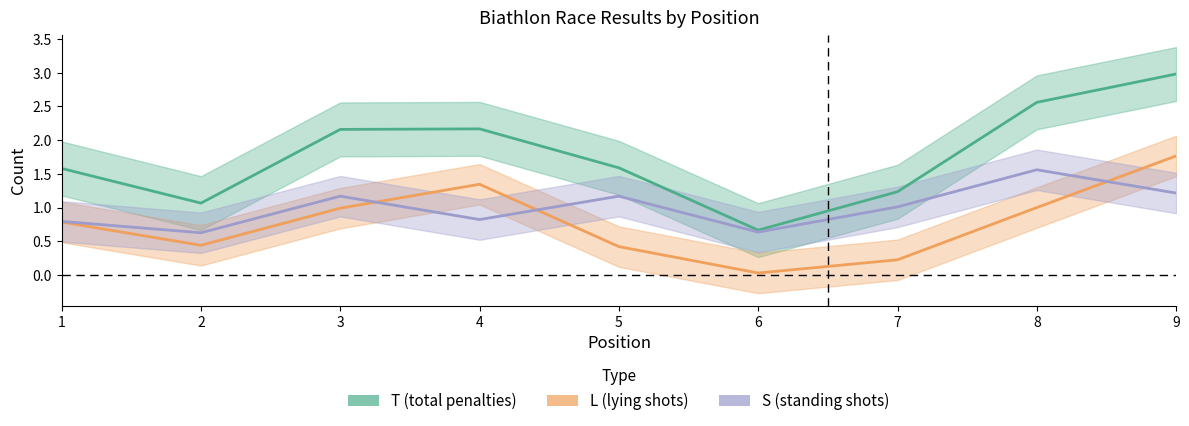

Is the value of L (lying shots) at 3 greater than the value of S (standing shots) at 5?

No